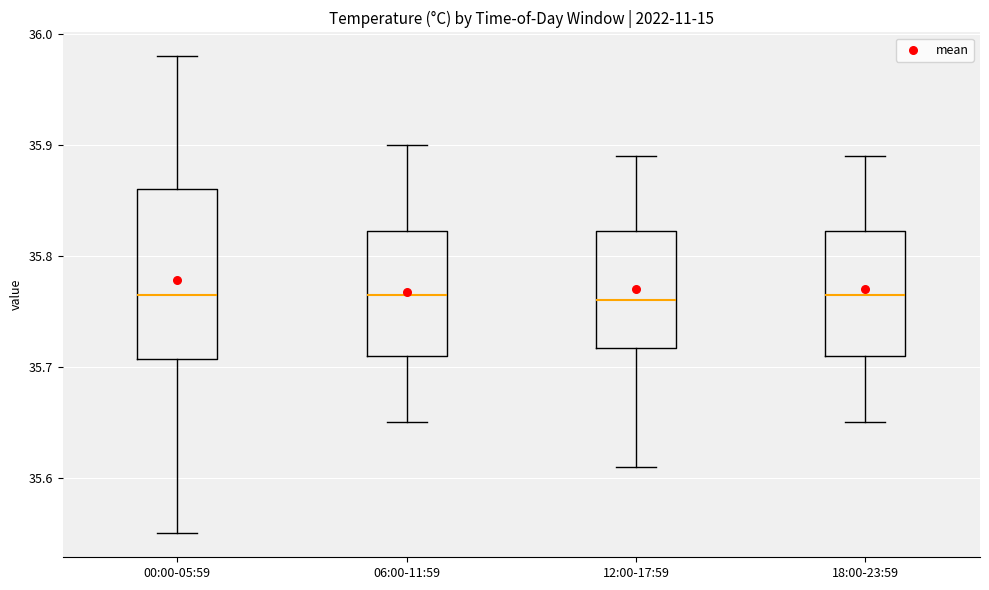

Where does the upper whisker of the box for 06:00-11:59 end on the y-axis? The values are not printed on the chart, so give them approximately, as read against the axis.

35.90